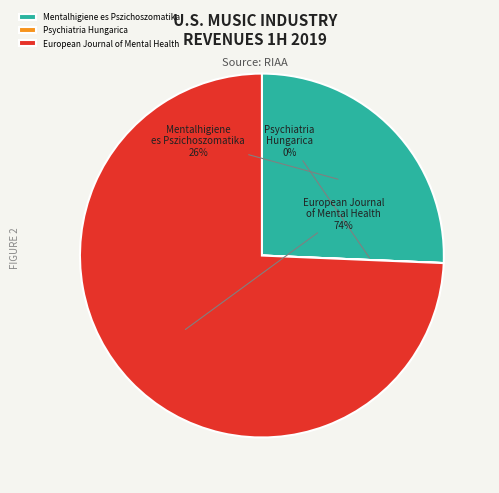

Between European Journal of Mental Health and Mentalhigiene es Pszichoszomatika, which is larger?

European Journal of Mental Health